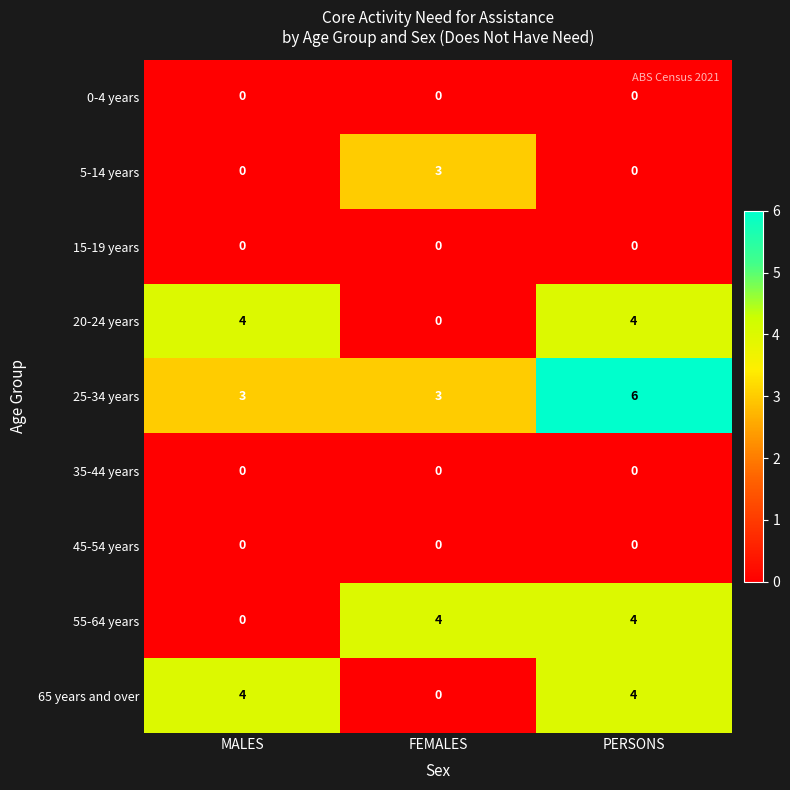

Reading right to left, extract all data points from this chart.

0-4 years: 0	0	0
5-14 years: 0	3	0
15-19 years: 0	0	0
20-24 years: 4	0	4
25-34 years: 6	3	3
35-44 years: 0	0	0
45-54 years: 0	0	0
55-64 years: 4	4	0
65 years and over: 4	0	4